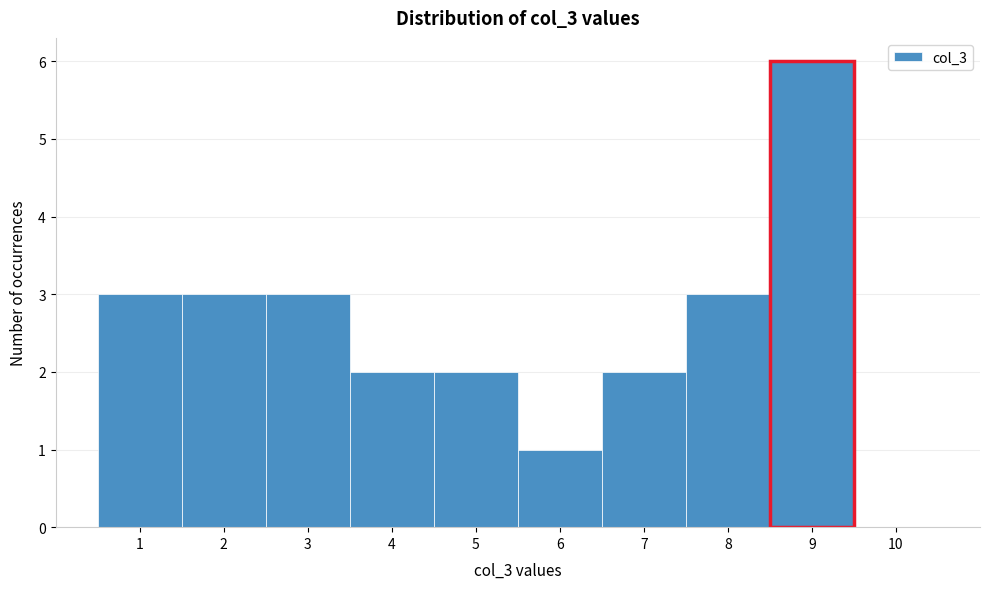

Reading left to right, list every bar in this chart as the range it spans on the x-axis followed by its height. The values are not printed on the chart, so give them approximately, as read against the axis.

0.5 to 1.5: 3
1.5 to 2.5: 3
2.5 to 3.5: 3
3.5 to 4.5: 2
4.5 to 5.5: 2
5.5 to 6.5: 1
6.5 to 7.5: 2
7.5 to 8.5: 3
8.5 to 9.5: 6
9.5 to 10.5: 0